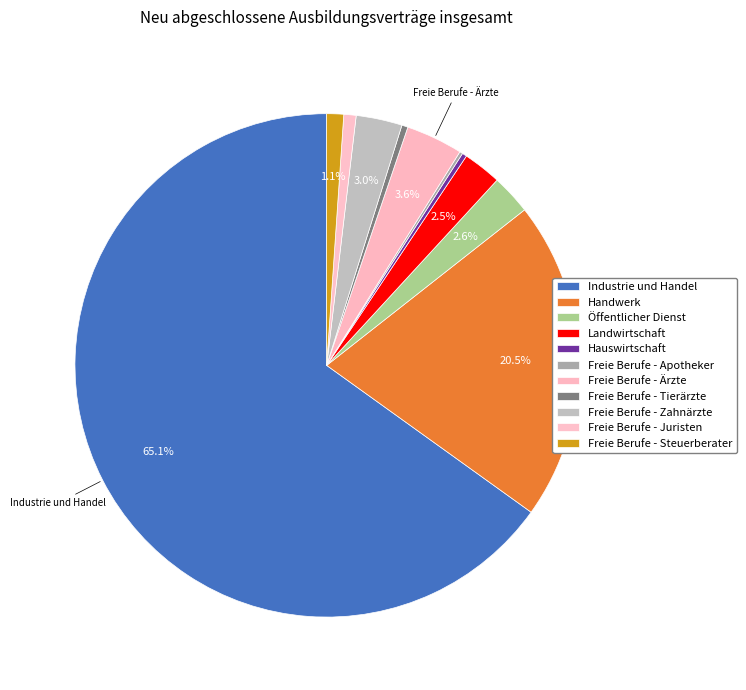

To the nearest percent, what percentage of the pie is Freie Berufe - Zahnärzte?

3%